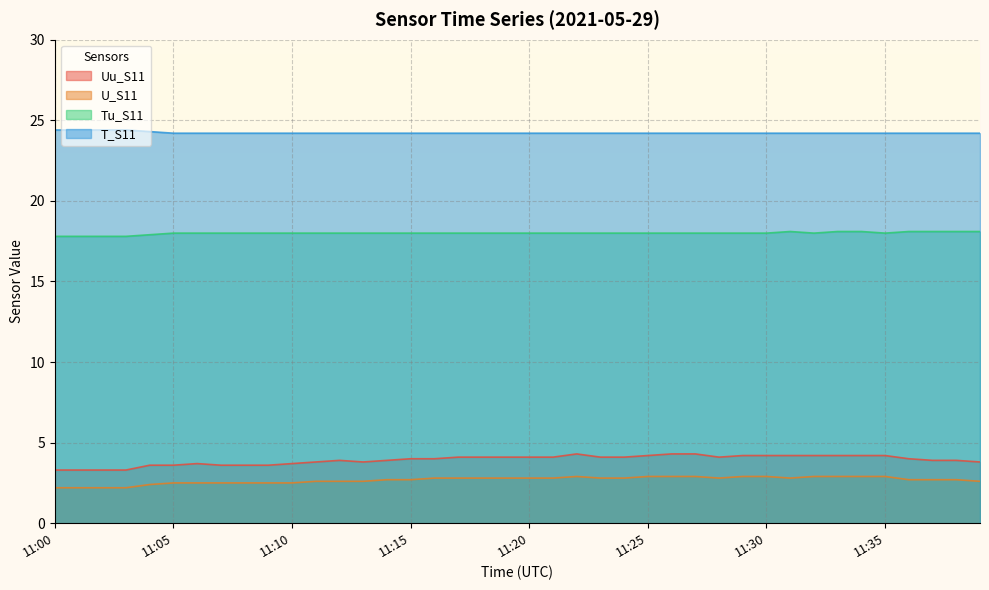

What is the highest value of the Tu_S11 series?

18.1